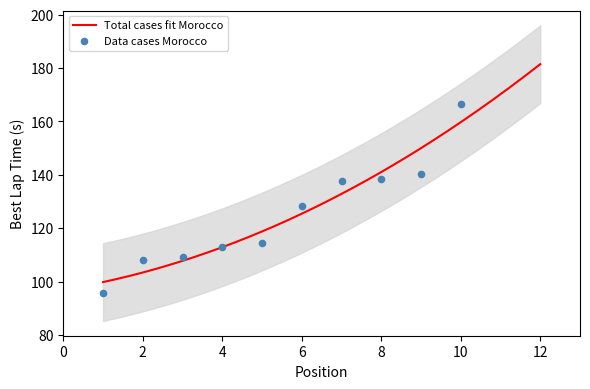

What is the maximum value for Total cases fit Morocco?

181.5